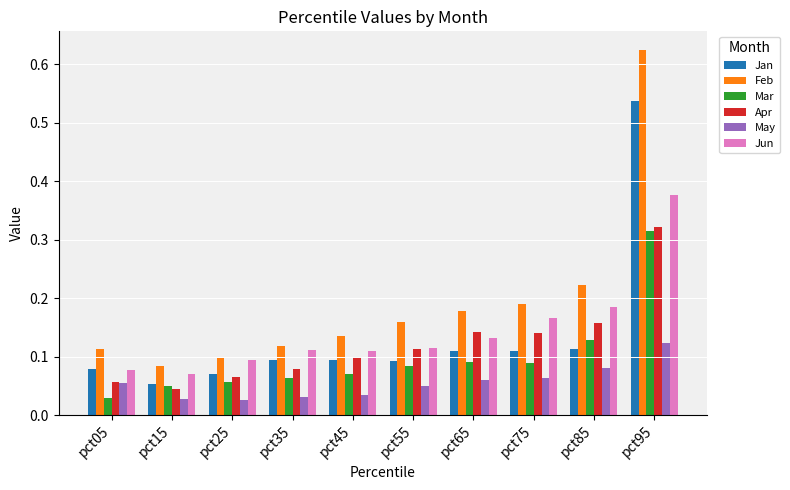

At which category is the sum across all series the highest?

pct95